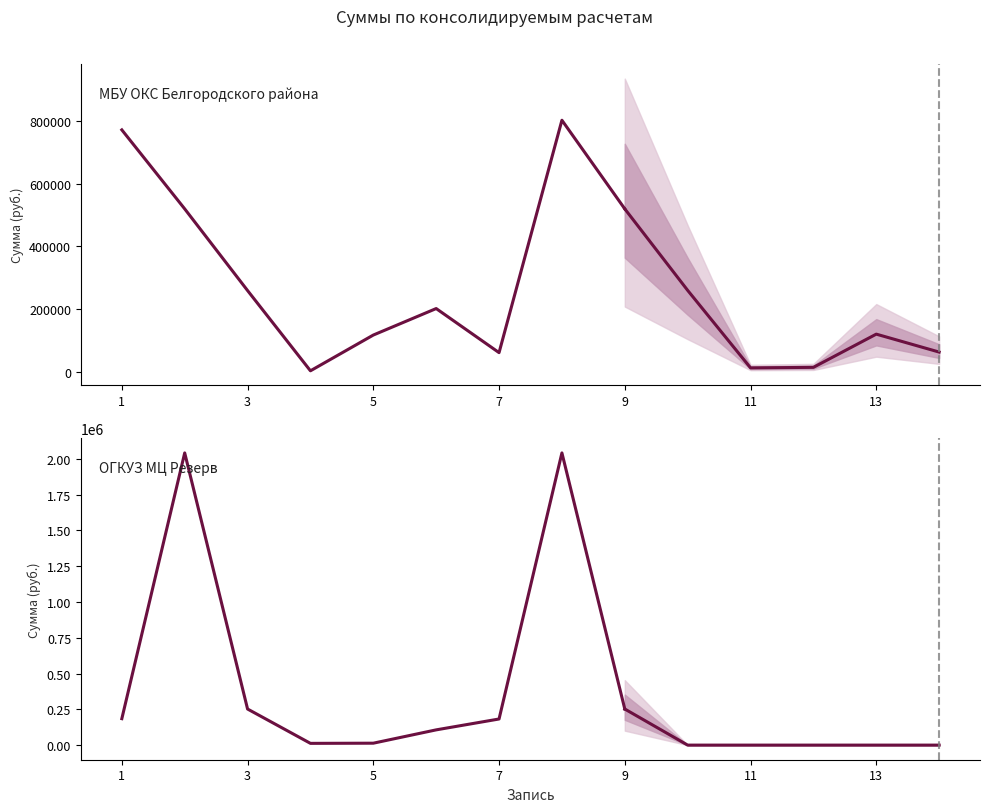

At how many categories does at least one series exceed 1957175?

2